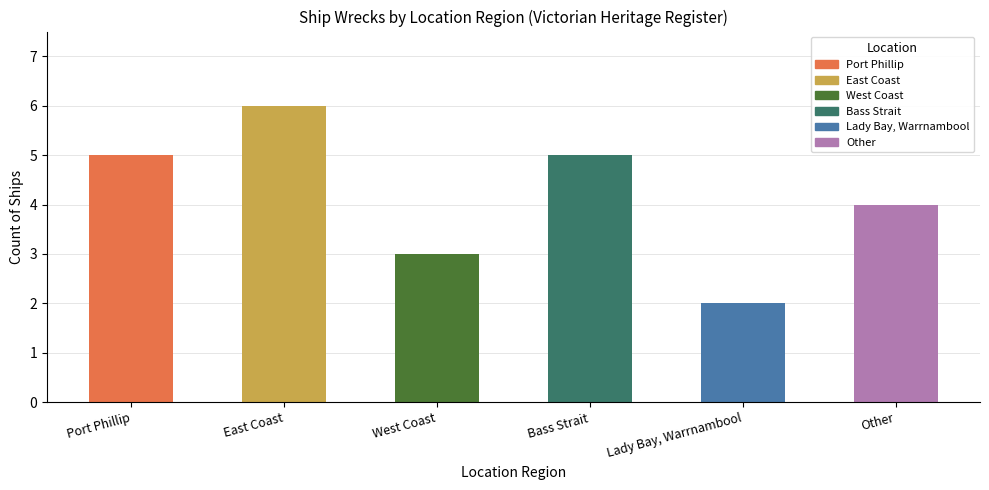

What is the label of the 5th bar from the left?

Lady Bay, Warrnambool